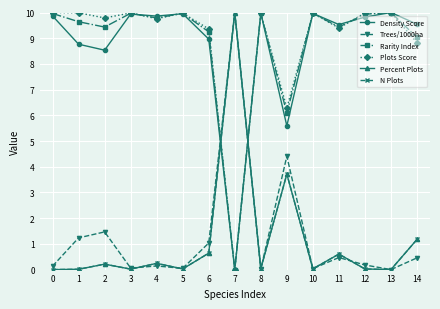

What is the difference between the highest and lowest values at 6?

8.7